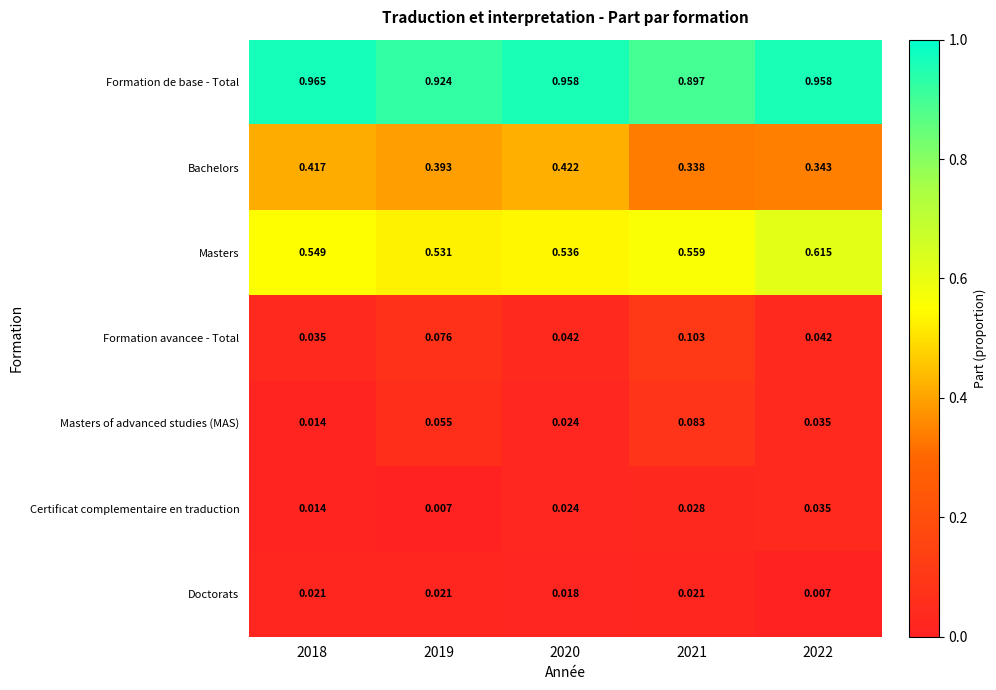

Rank the series at 2019 from lowest to highest value.

Certificat complementaire en traduction, Doctorats, Masters of advanced studies (MAS), Formation avancee - Total, Bachelors, Masters, Formation de base - Total